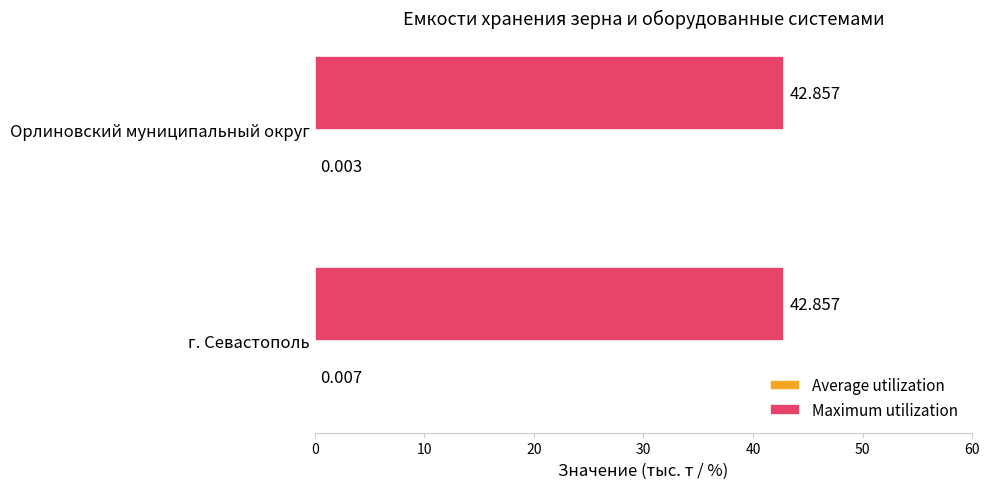

At which category is the sum across all series the highest?

г. Севастополь